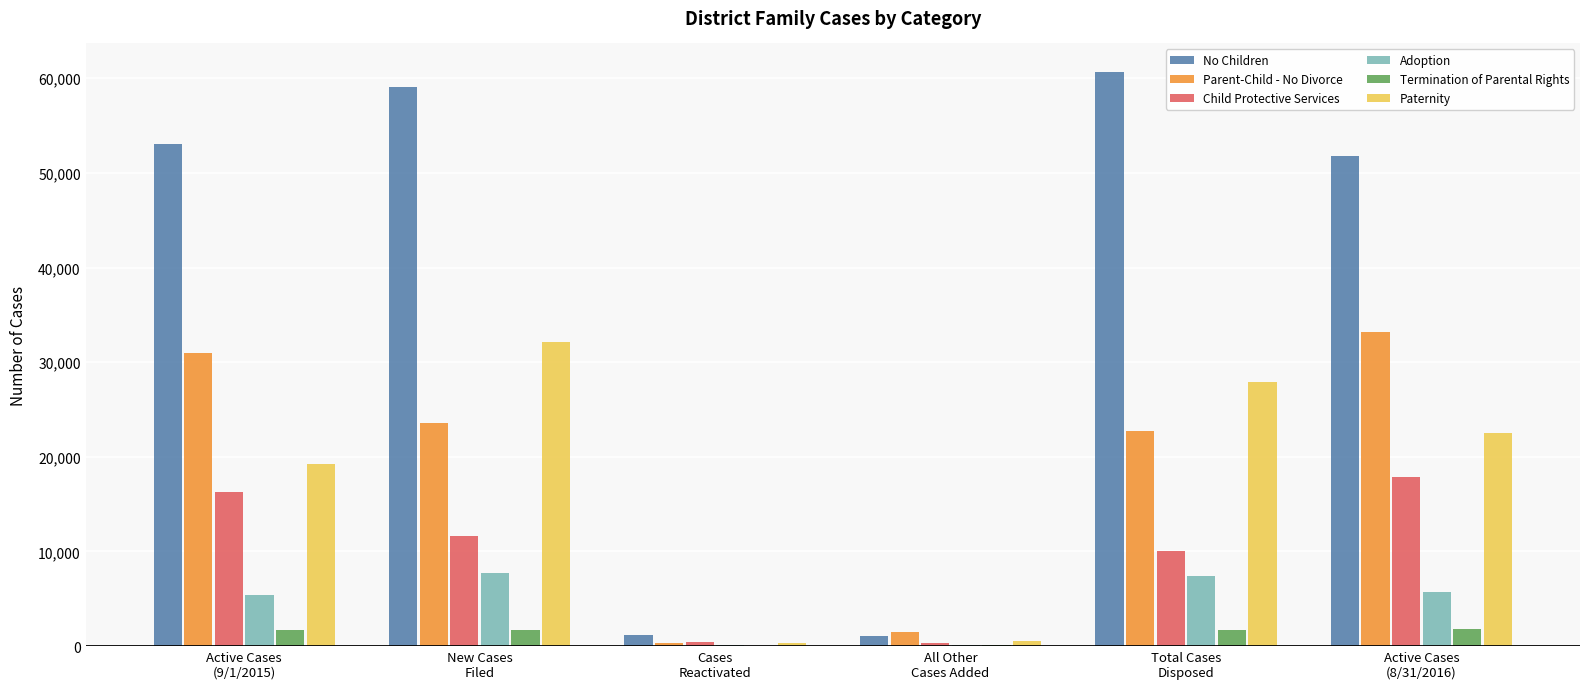

What is the sum of all Adoption values?

26565